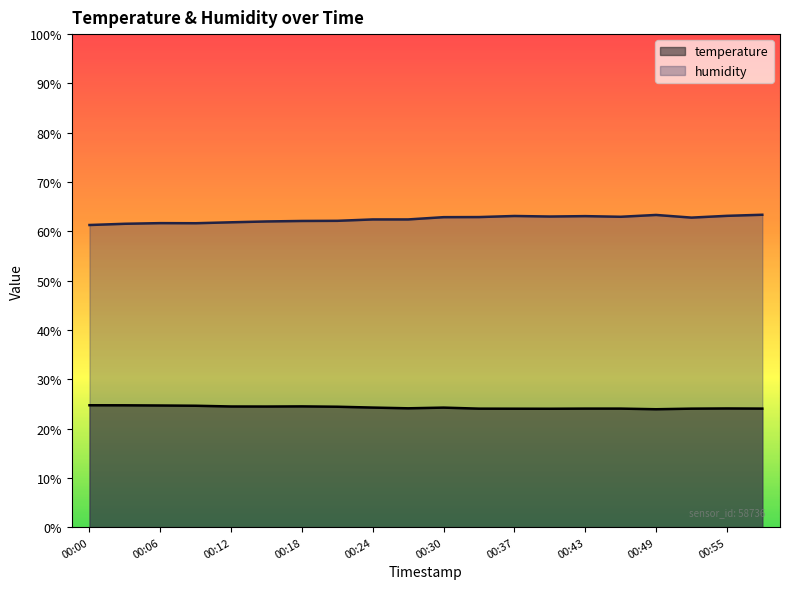

What is the average value of the temperature series?

24.3